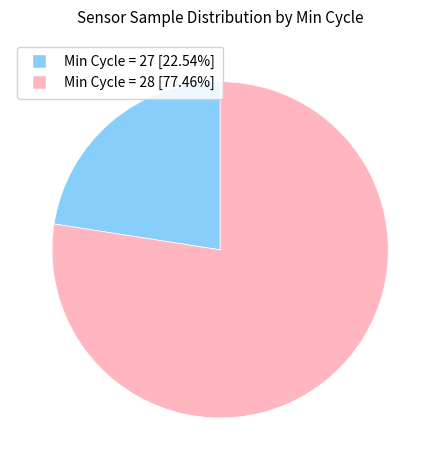

Does any single category account for the majority?

Yes